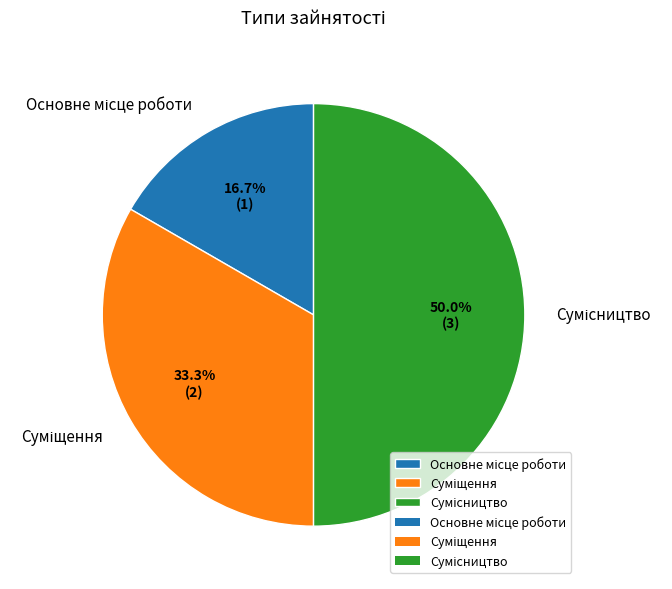

Combined, what portion of the pie is Суміщення and Основне місце роботи?

50.0%